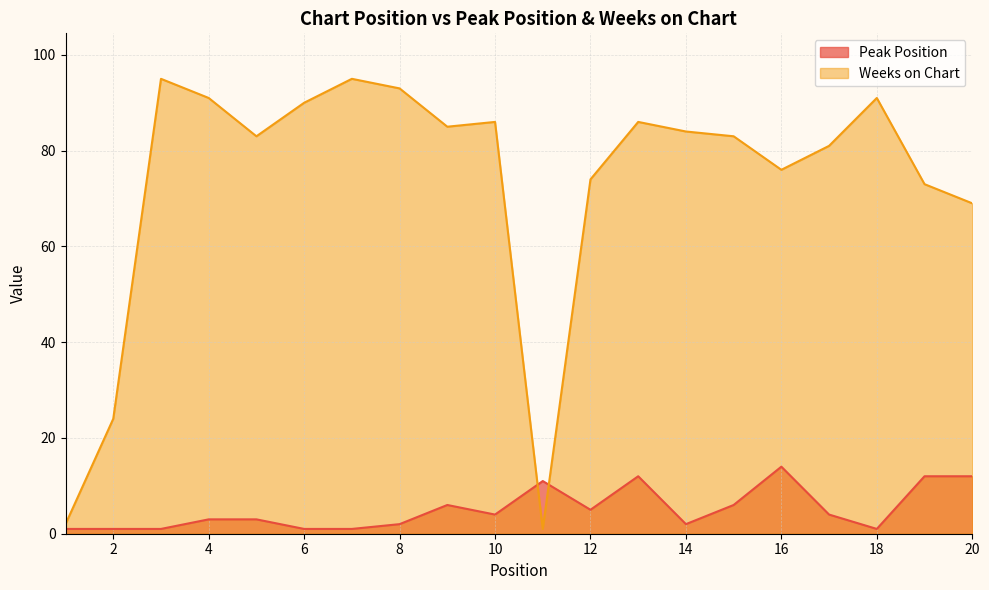

Between which two adjacent categories do Weeks on Chart and Peak Position first intersect?

10 and 11